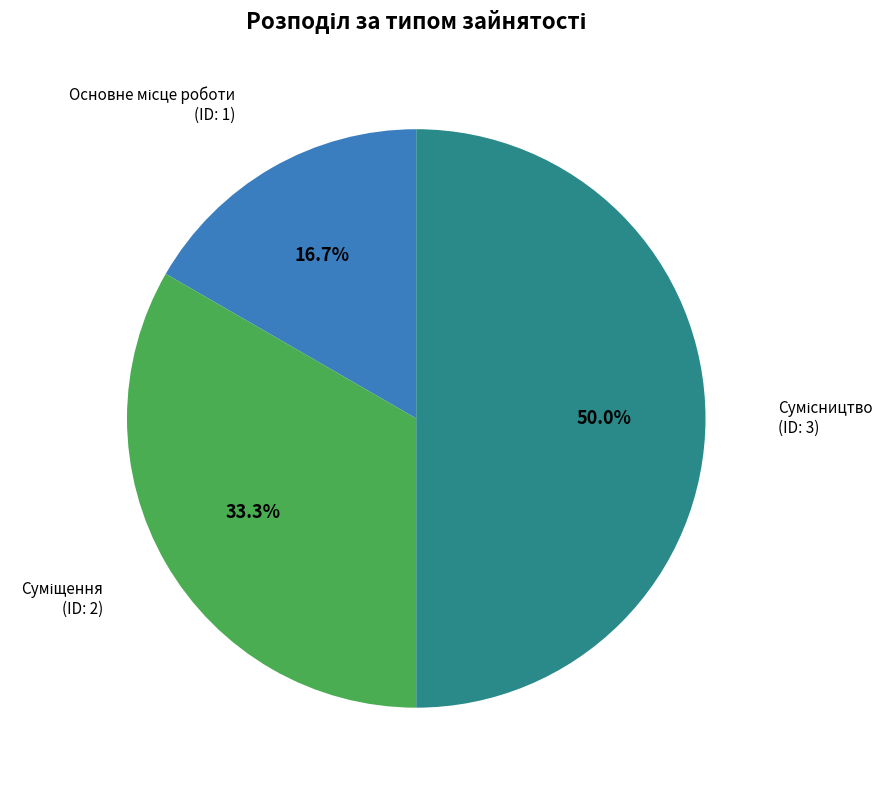

Which slice is the largest?

Сумісництво